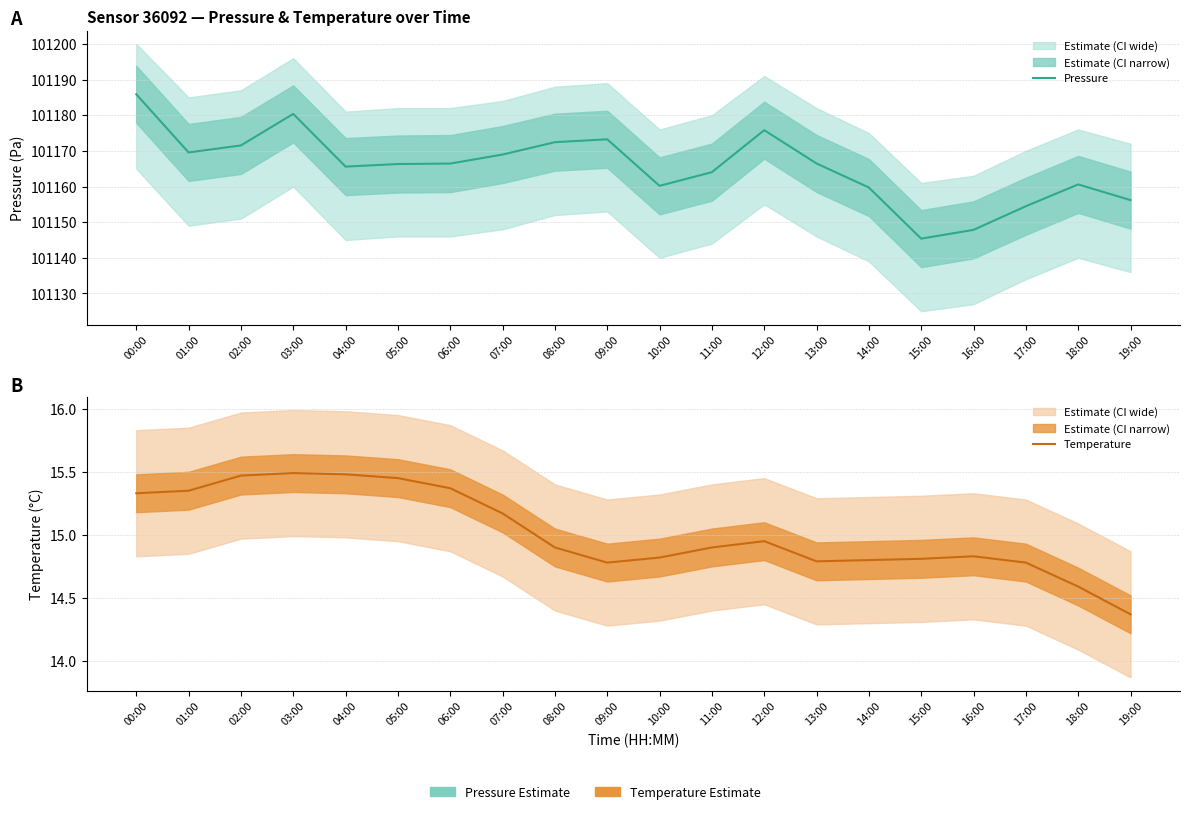

What are all the series names shown in the legend?

Pressure, Temperature